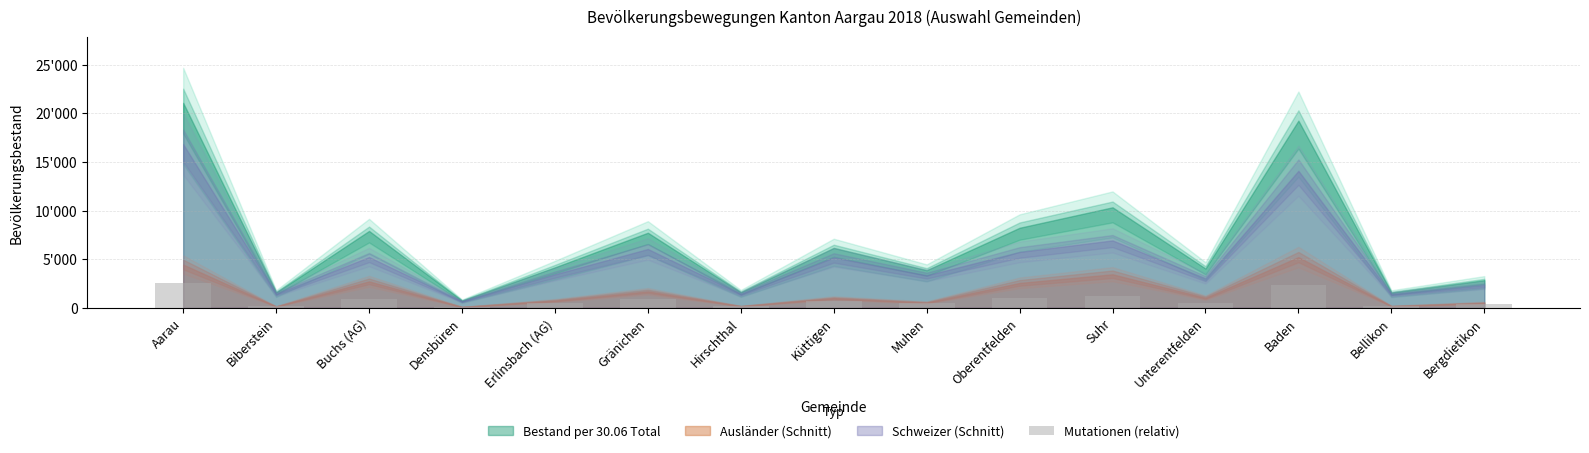

The chart shows a value of 1544.4 at Oberentfelden. True or false?

False